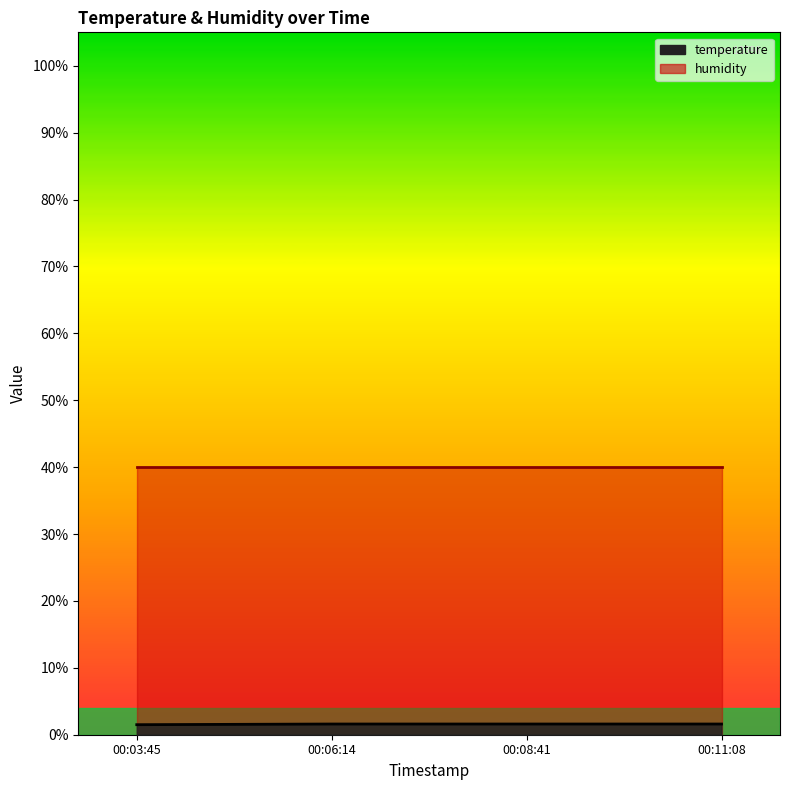

Does the chart have visible grid lines?

No